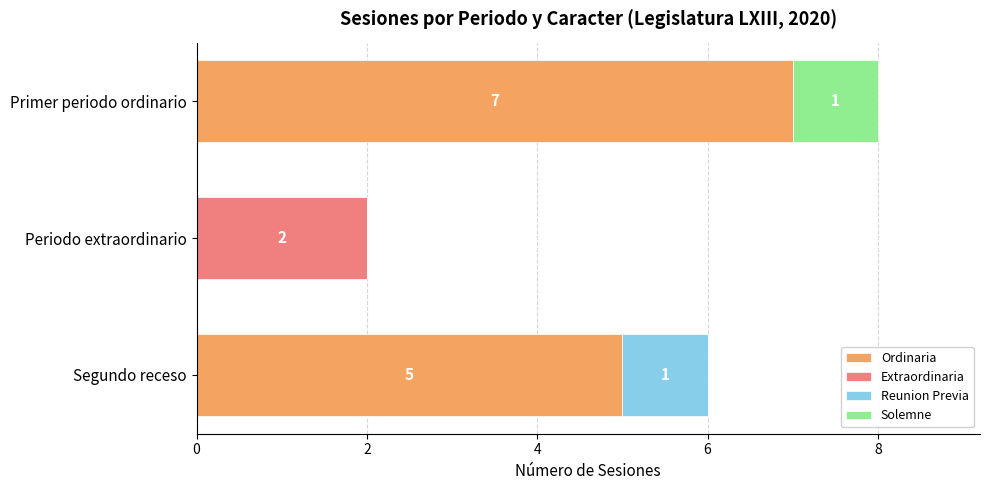

Is it true that Ordinaria equals 3 at Periodo extraordinario?

False